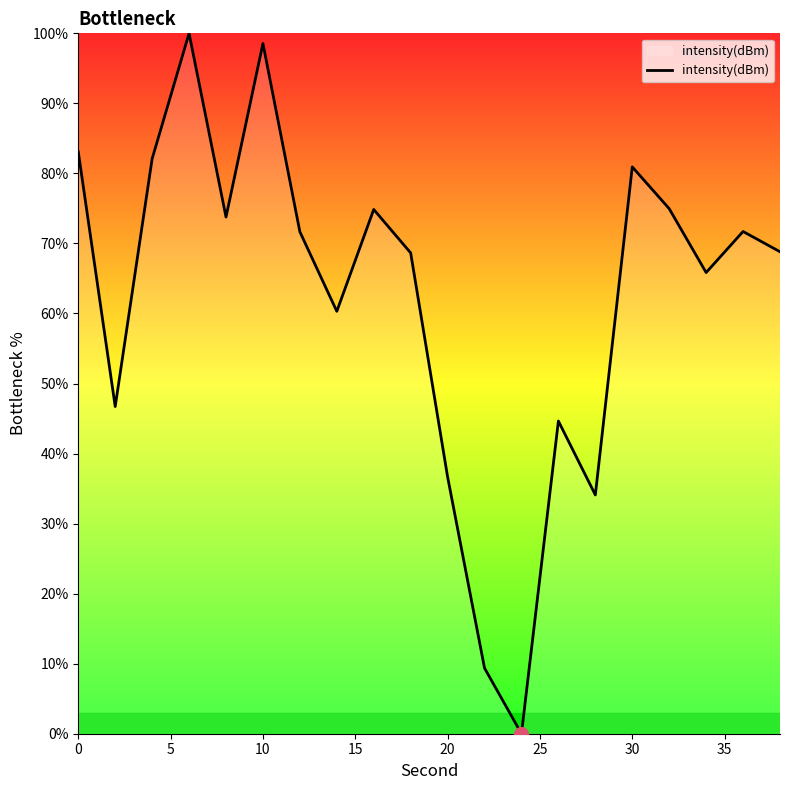

How many distinct data groups are displayed?

1